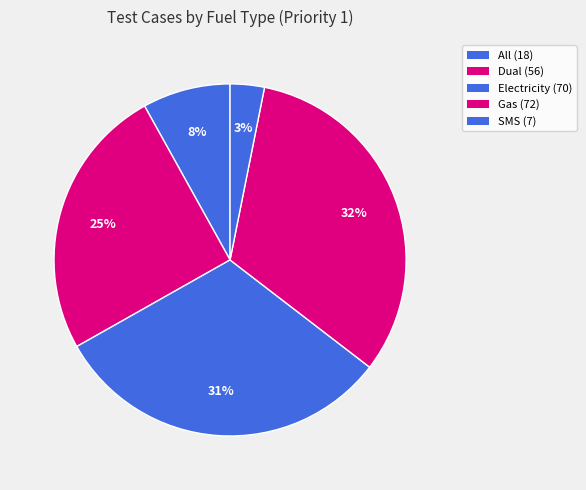

Count the number of slices in the pie.

5